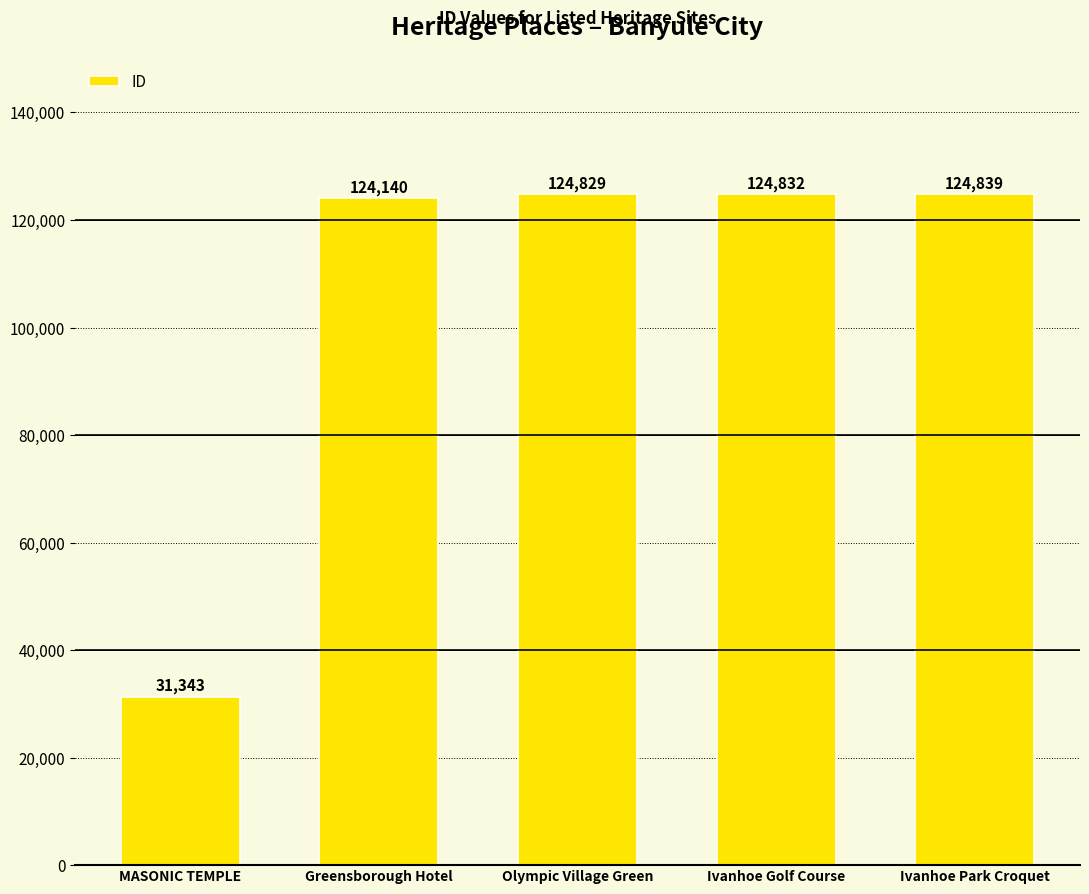

Which category has the lowest value across all series?

MASONIC TEMPLE